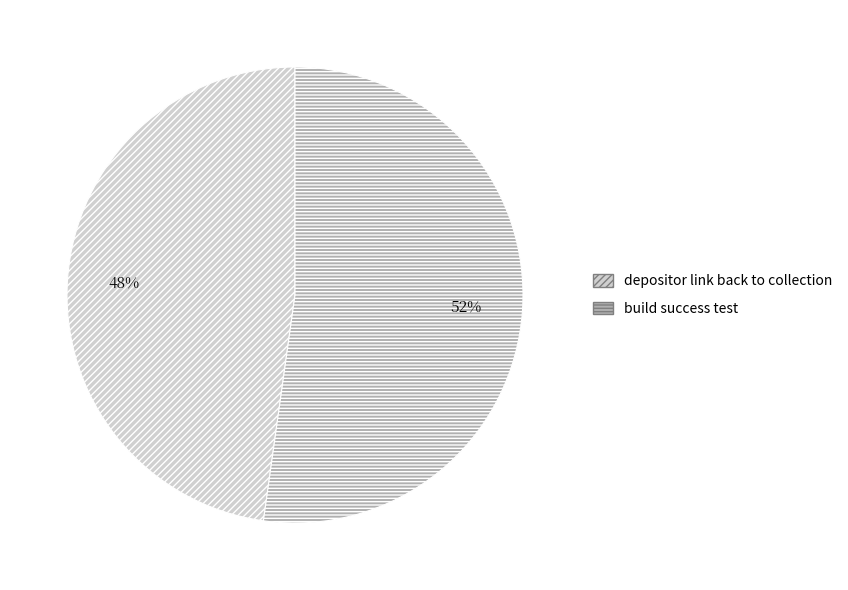

What is the ratio of the value at depositor link back to collection to the value at build success test?

0.9